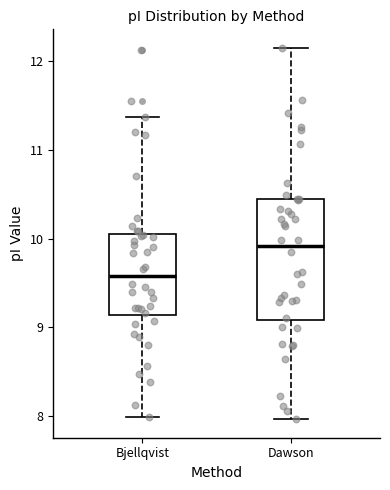

Comparing the boxes themselves (not the whiskers), which one is the tallest?

Dawson